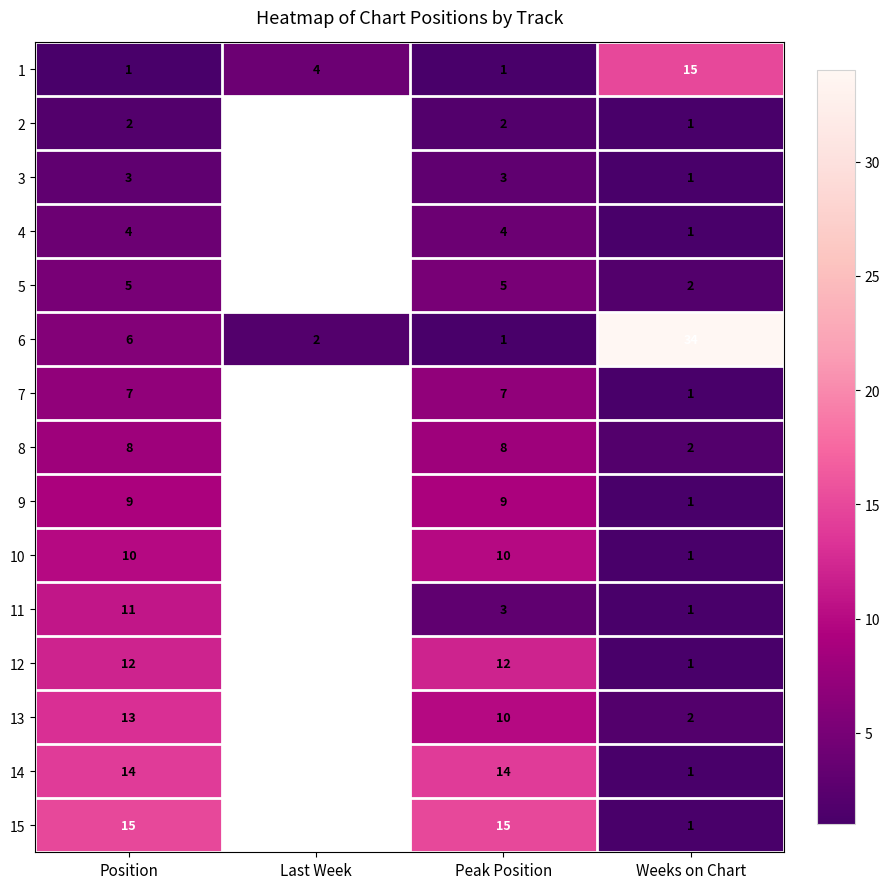

Is the value of 12 at Position greater than the value of 15 at Weeks on Chart?

Yes